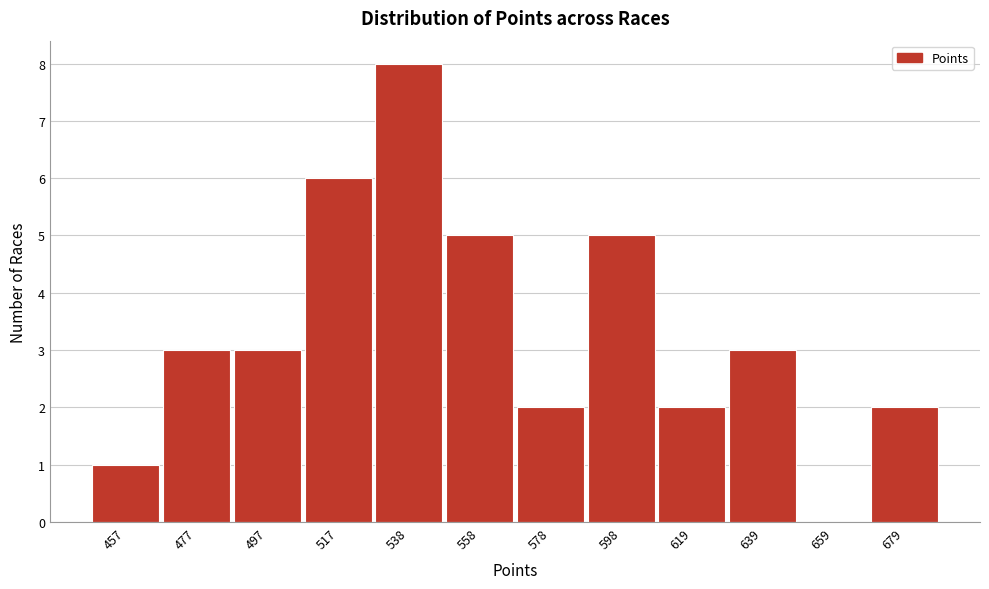

Reading left to right, what are all the values shown in this chart?

457=1	477=3	497=3	517=6	538=8	558=5	578=2	598=5	619=2	639=3	659=0	679=2